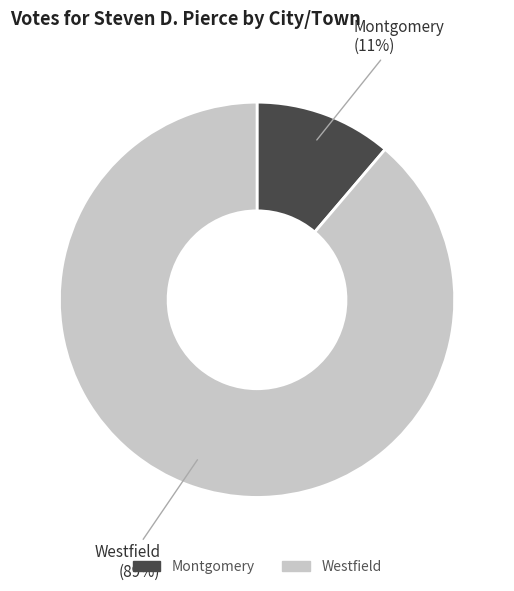

Rank the categories by value from highest to lowest.

Westfield, Montgomery